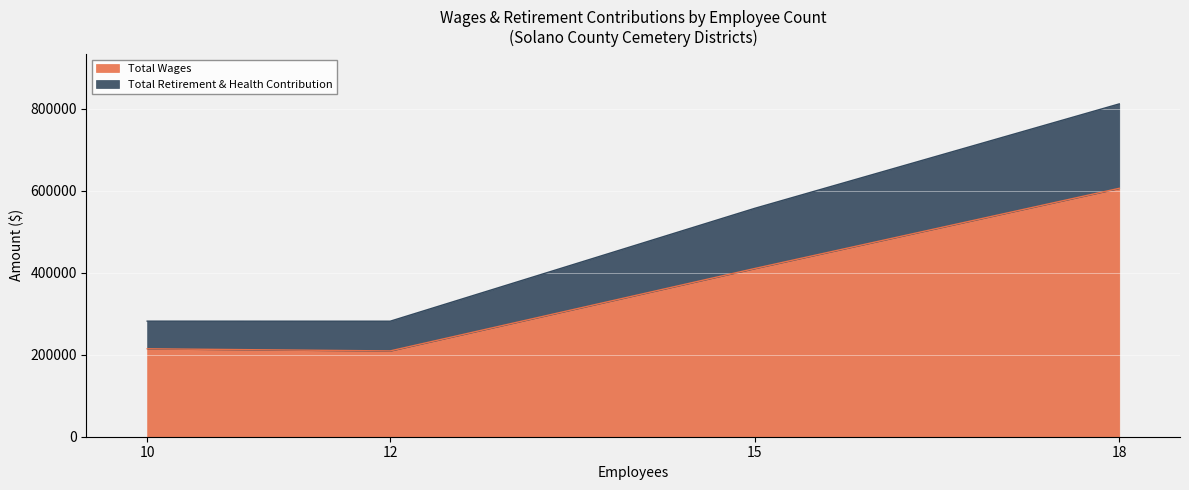

How many lines are shown in the chart?

2